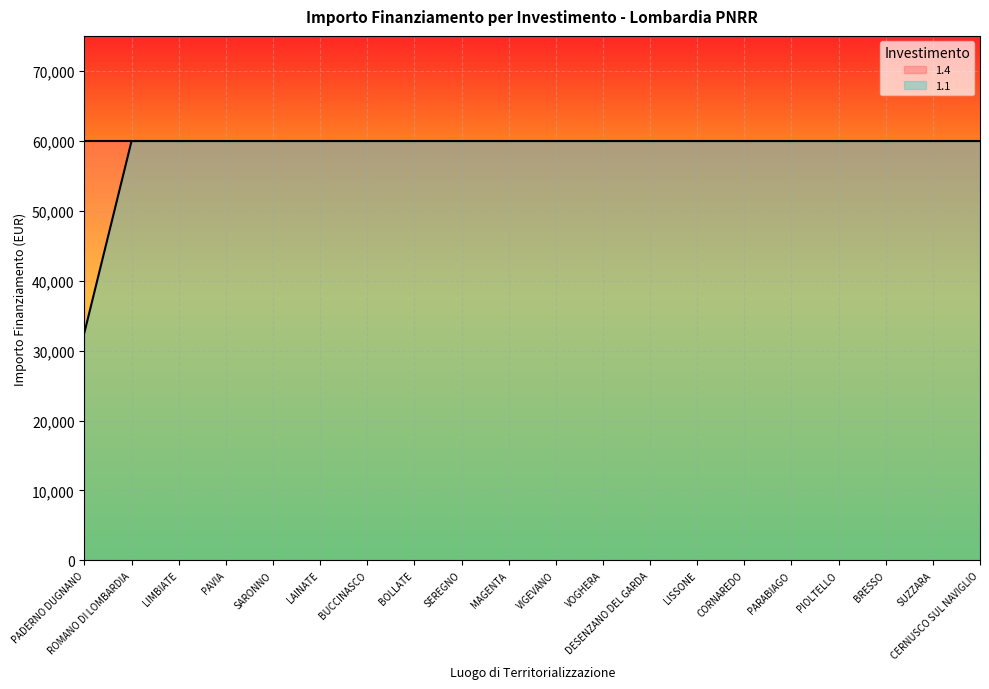

What is the label of the 4th point from the right?

PIOLTELLO